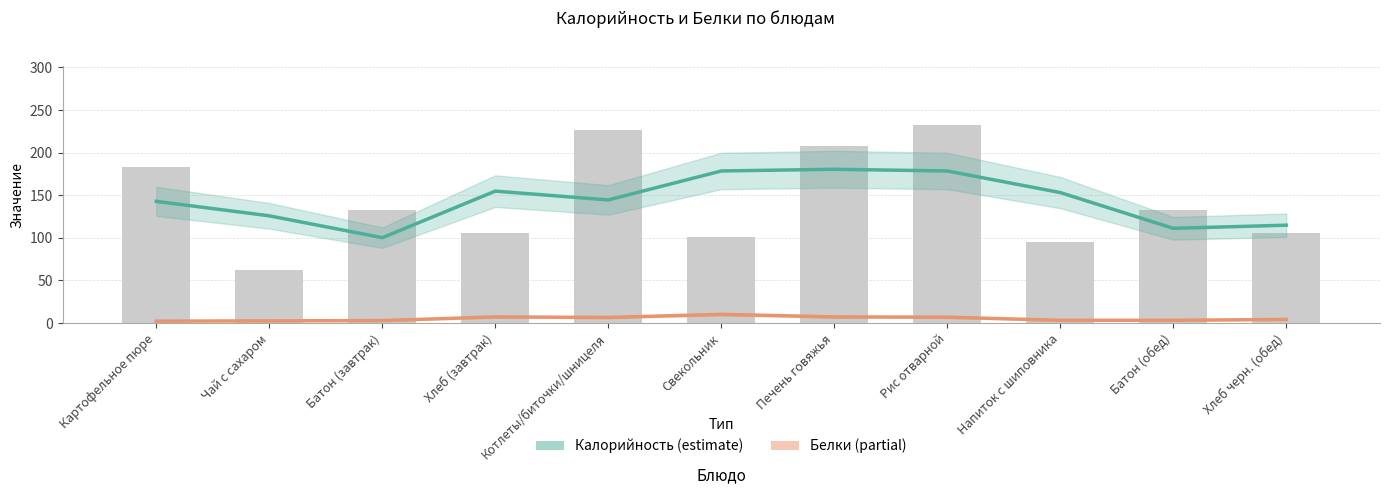

What is the maximum value for Белки?

10.0